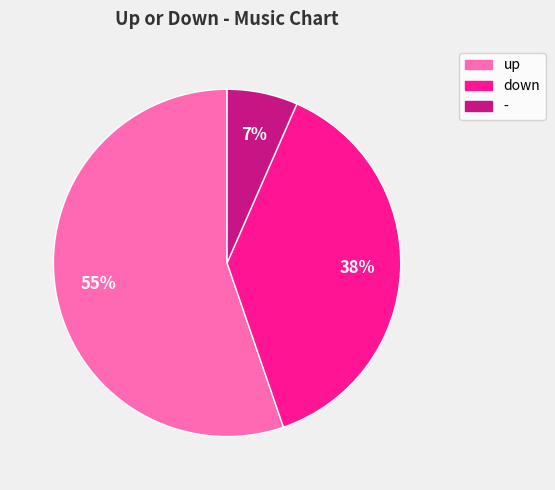

Do up and - together represent more than half of the pie?

Yes